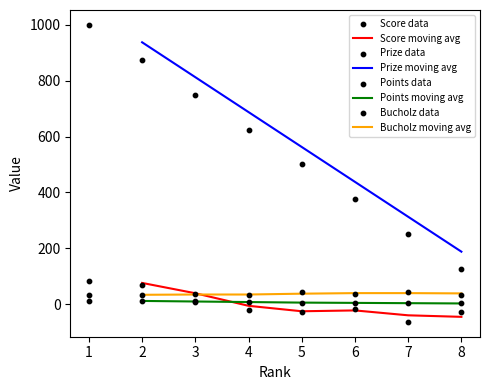

What is the total value across all series at 7?

230